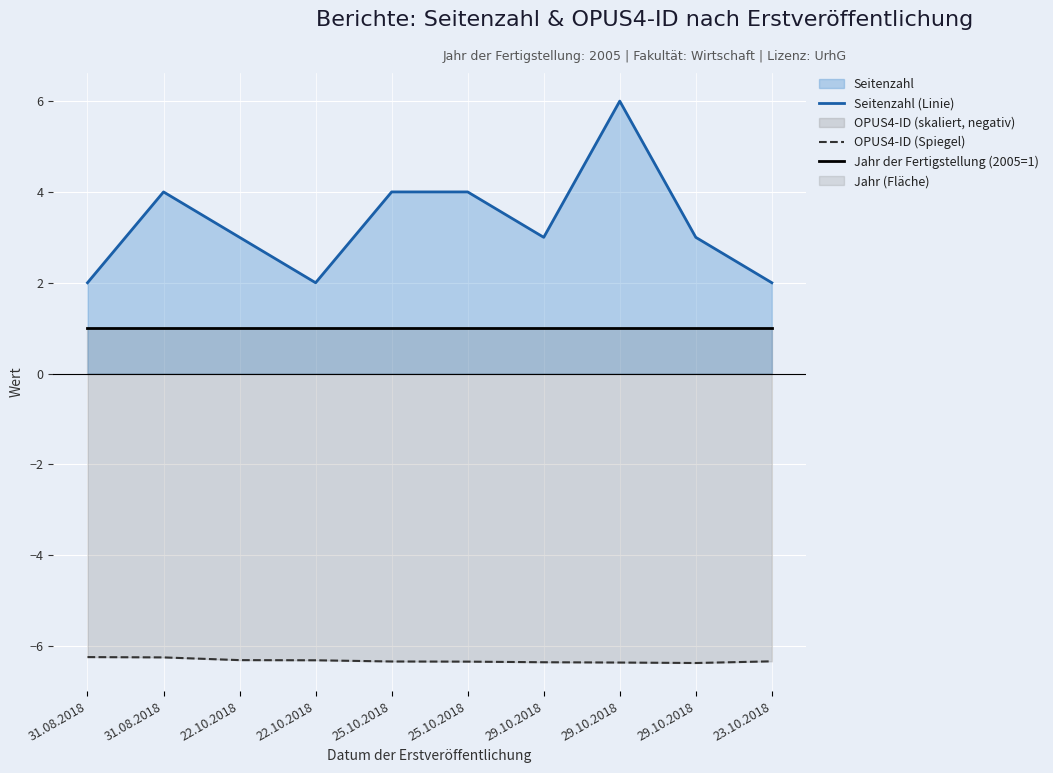

What is the label of the 5th point from the left?

25.10.2018